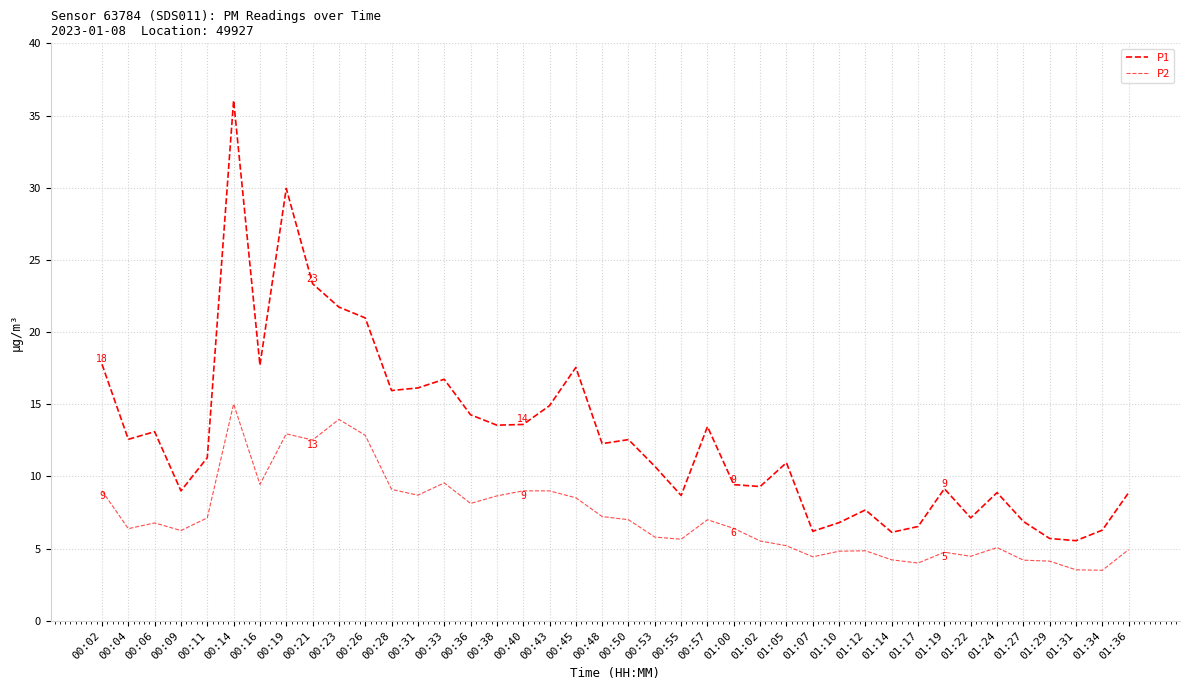

What is the label of the 5th point from the left?

00:11